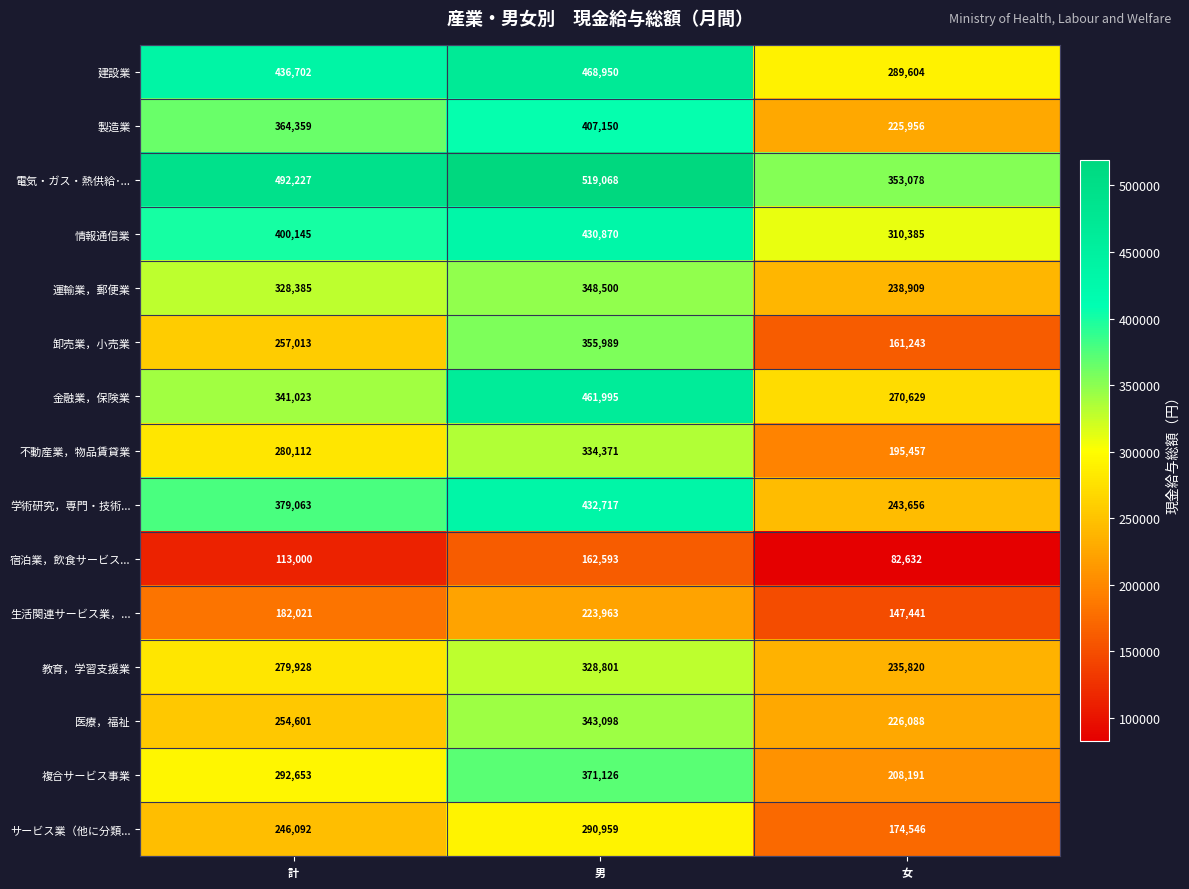

What is the total value across all series at 計?

4647324